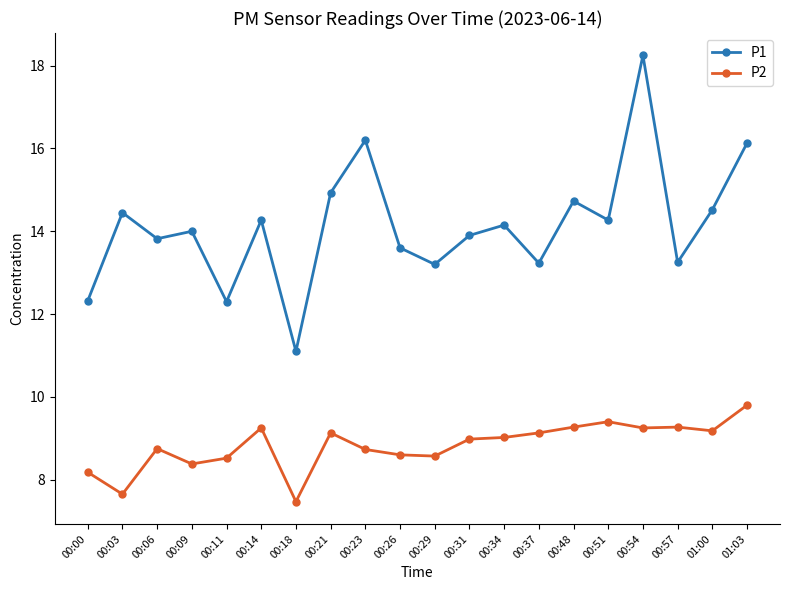

What is the label of the 13th point from the left?

00:34